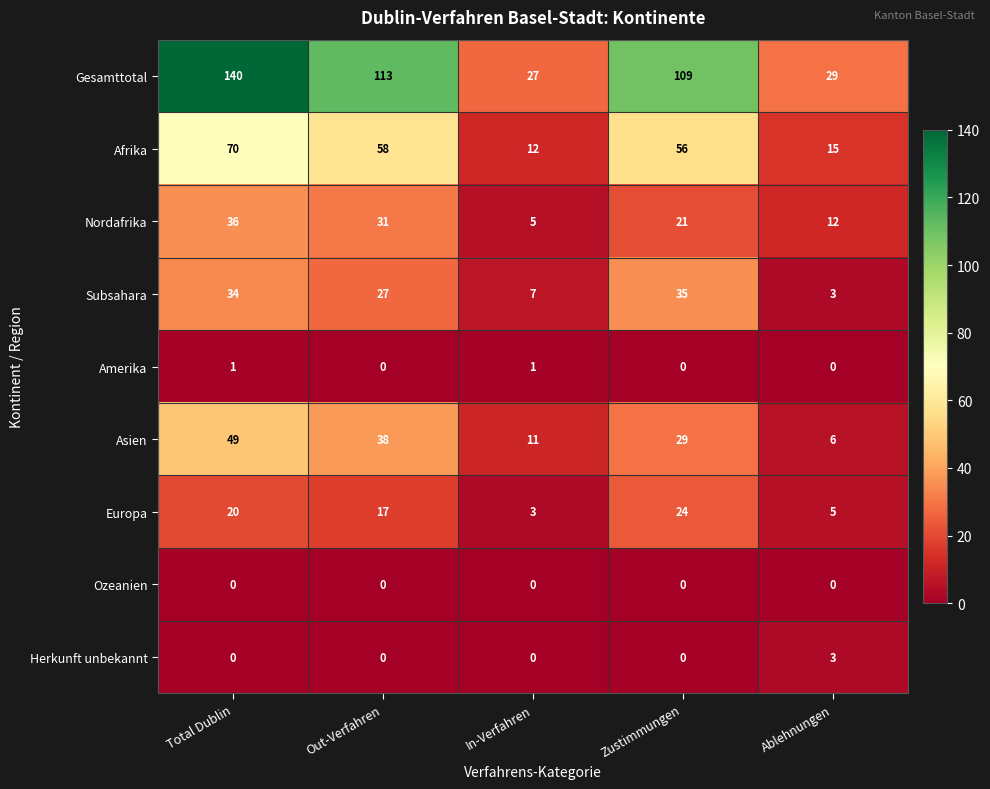

True or false: Gesamttotal has a value of 47 at Out-Verfahren.

False